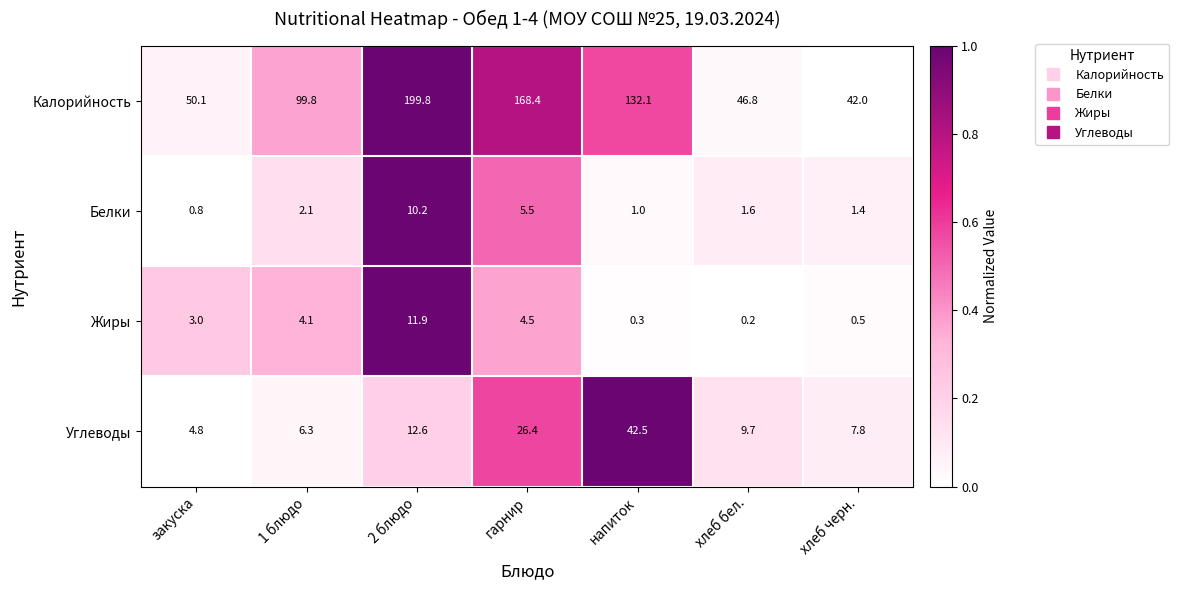

Which category has the highest value across all series?

2 блюдо